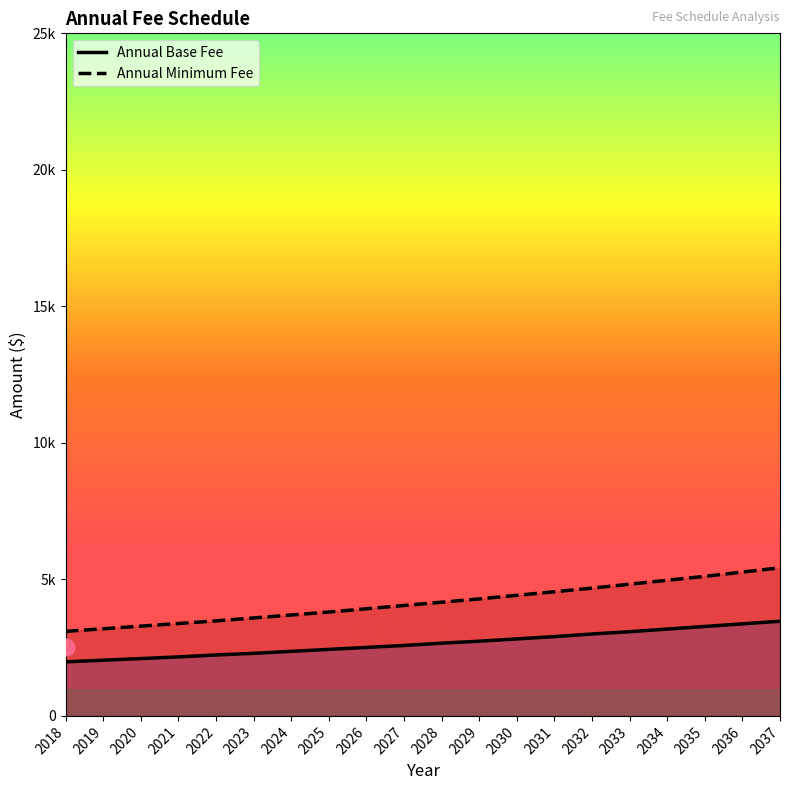

Which series has the widest spread of values?

Annual Minimum Fee